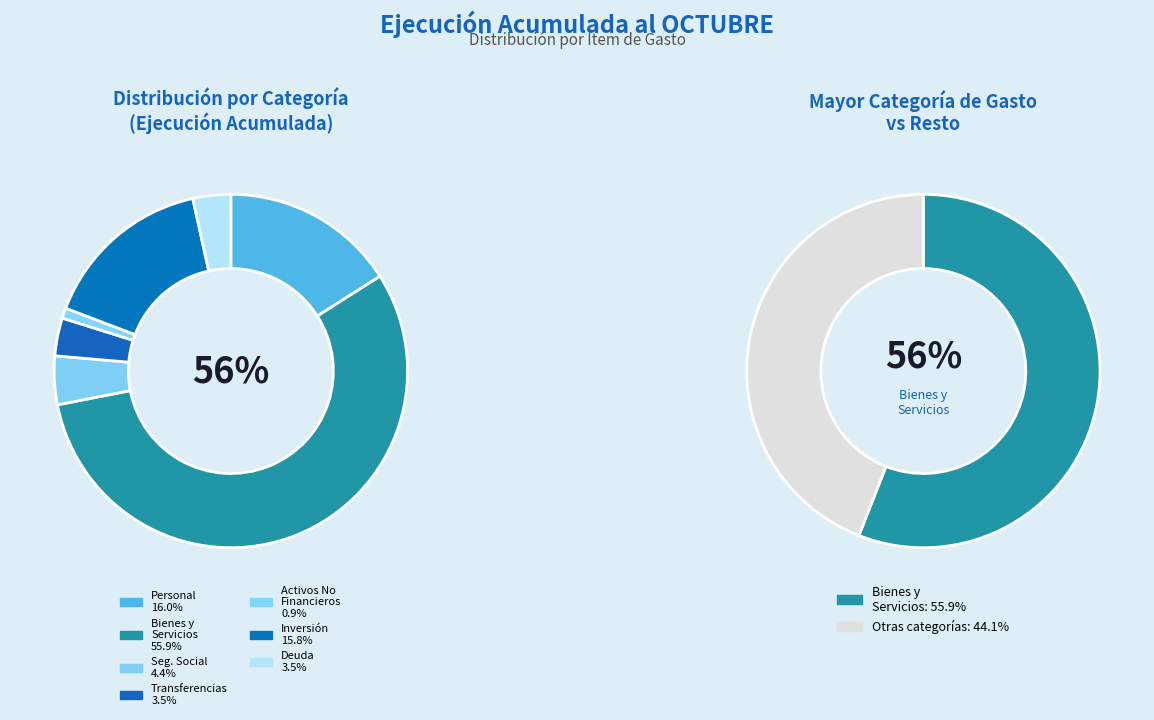

Which category has the biggest portion of the pie?

BIENES Y SERVICIOS DE CONSUMO